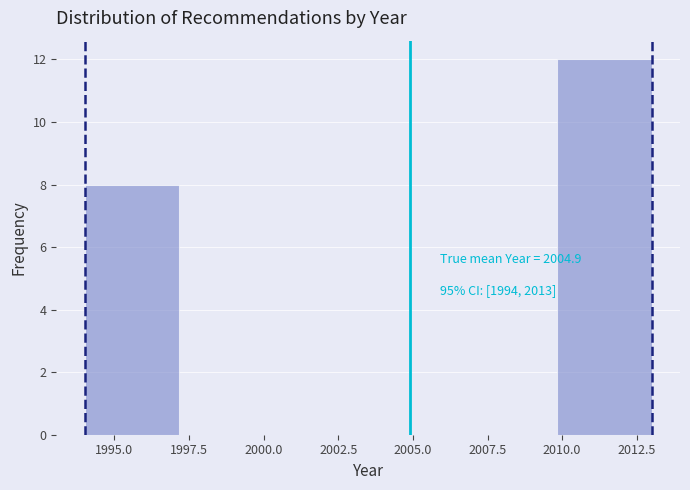

Over which range of the x-axis is the bar tallest?

2010.0 to 2013.0